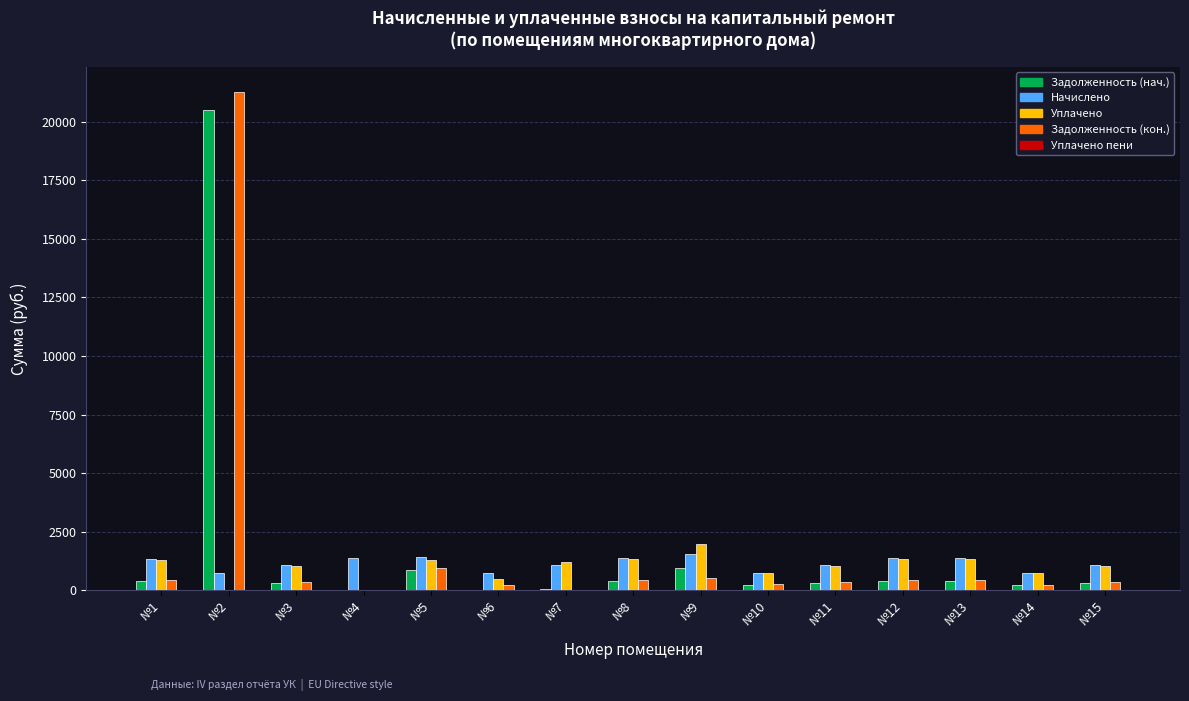

At which category is the sum across all series the highest?

№2